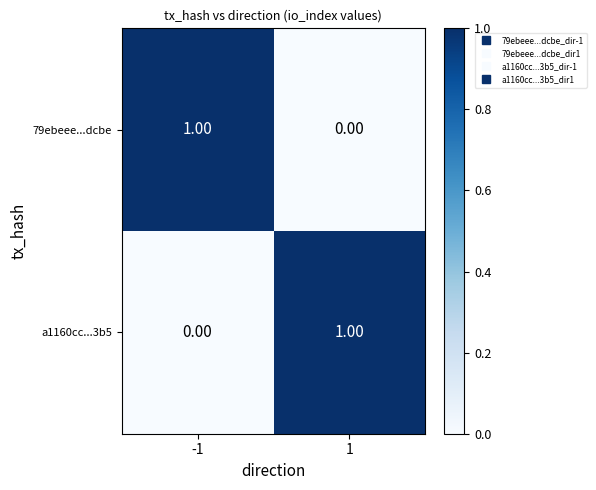

At how many categories does at least one series exceed 0?

2